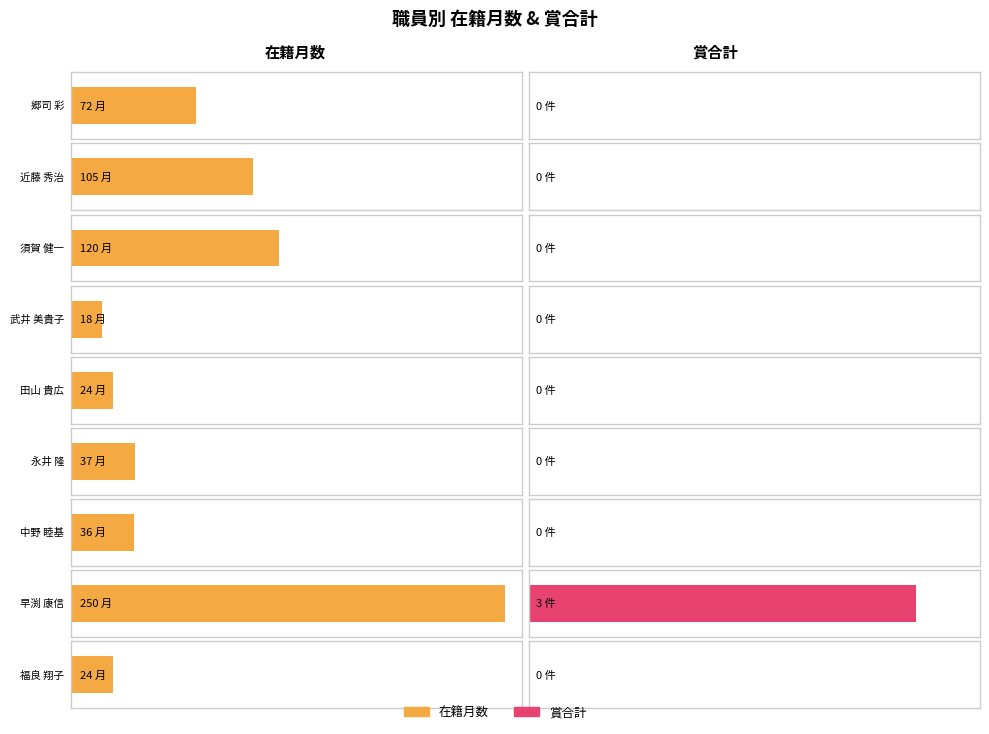

At how many categories does at least one series exceed 247?

1